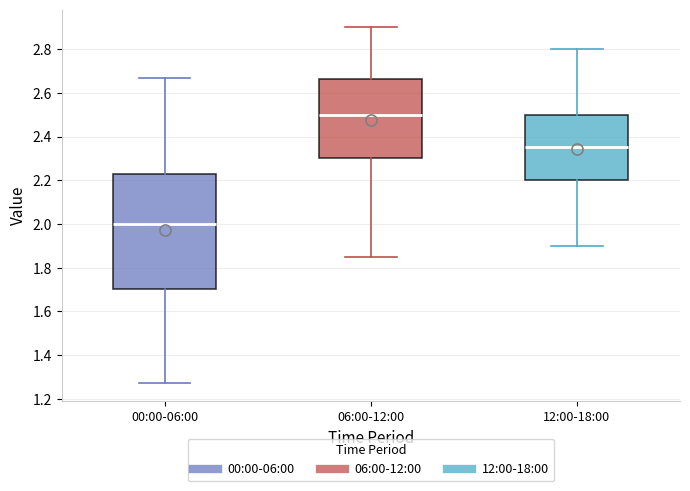

Comparing the boxes themselves (not the whiskers), which one is the tallest?

00:00-06:00